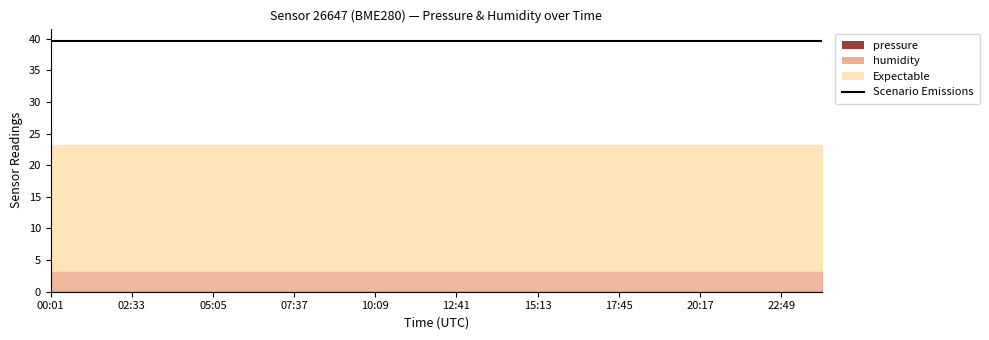

Read the pressure value at 19:01.

63355.6